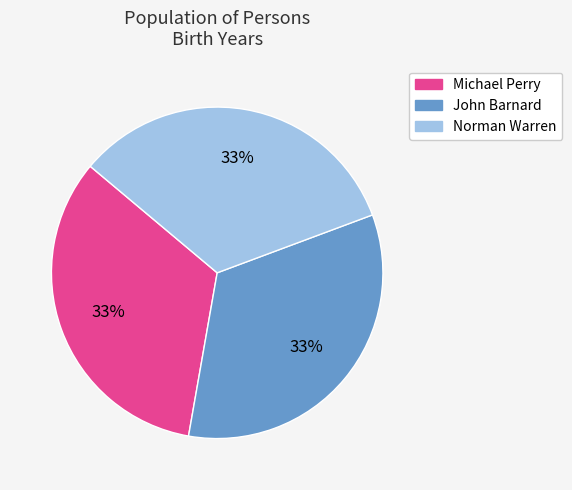

Is it true that Norman Warren is 33% of the pie?

True